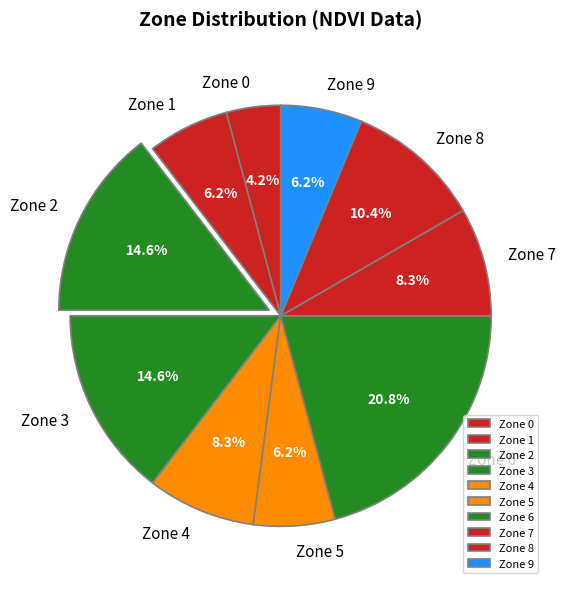

To the nearest percent, what is the average slice percentage?

10%